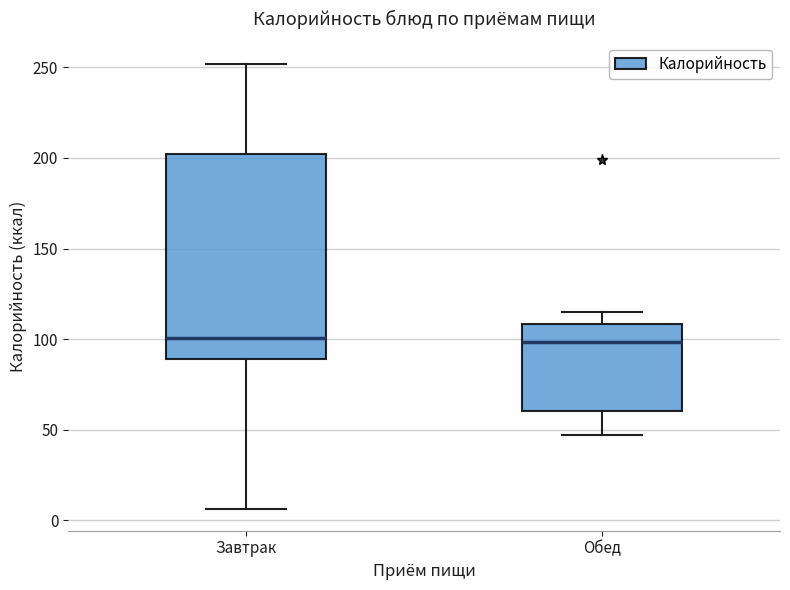

Reading left to right, transcribe this box plot: for each box, give where its median line is, the range the box spans, and where its two whiskers end, as read against the y-axis. The values are not printed on the chart, so give them approximately, as read against the axis.

Завтрак: median 100, box 90 to 200, whiskers 5 to 250
Обед: median 100, box 60 to 110, whiskers 45 to 115